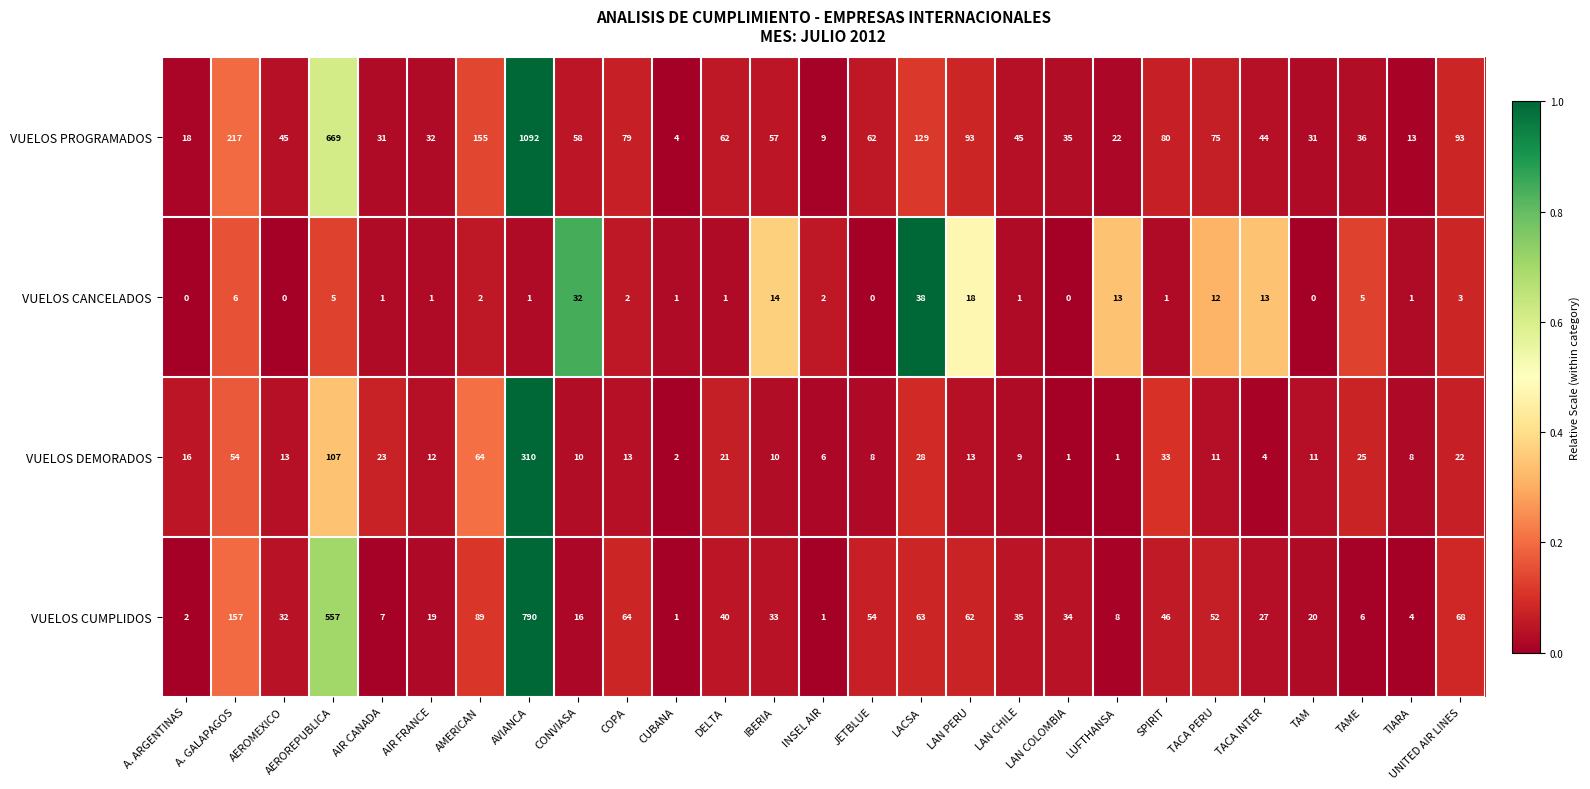

How many data points in VUELOS PROGRAMADOS are less than 57?

13